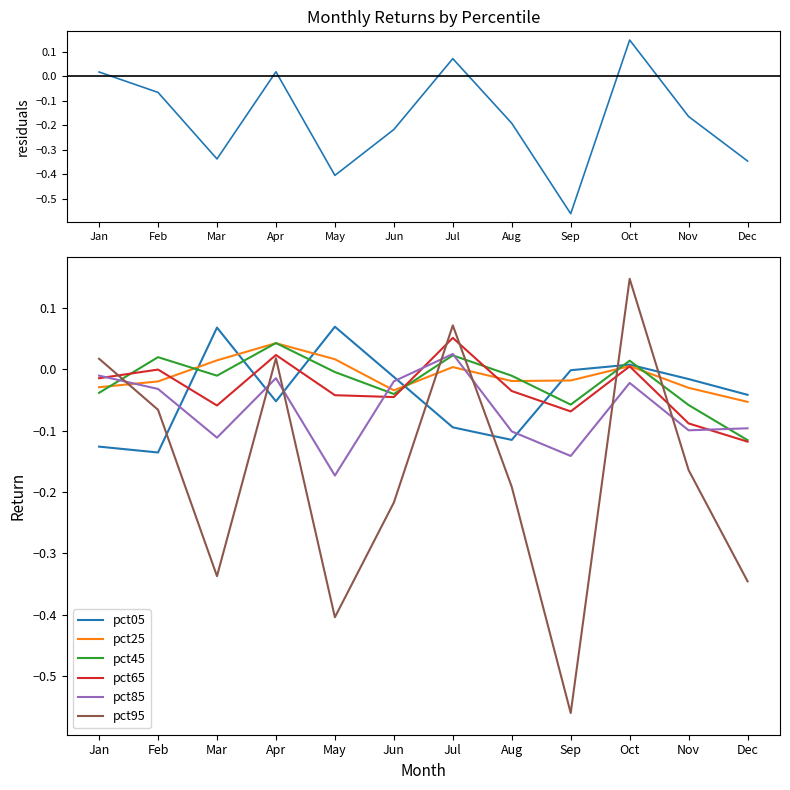

What is the sum of all pct05 values?

-0.5